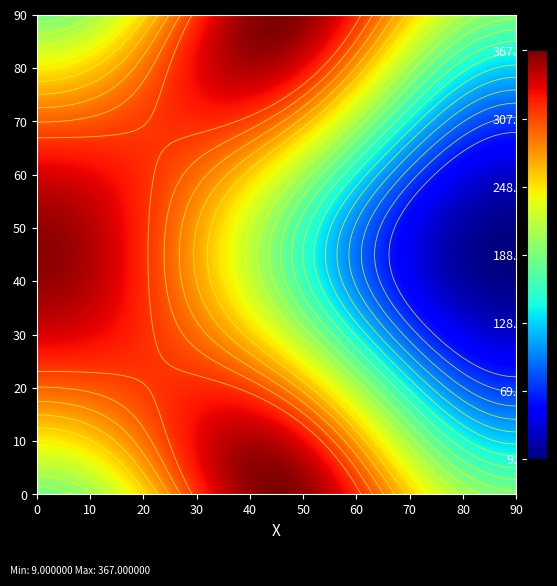

What is the spread (max minus min) of values at io_index?

358